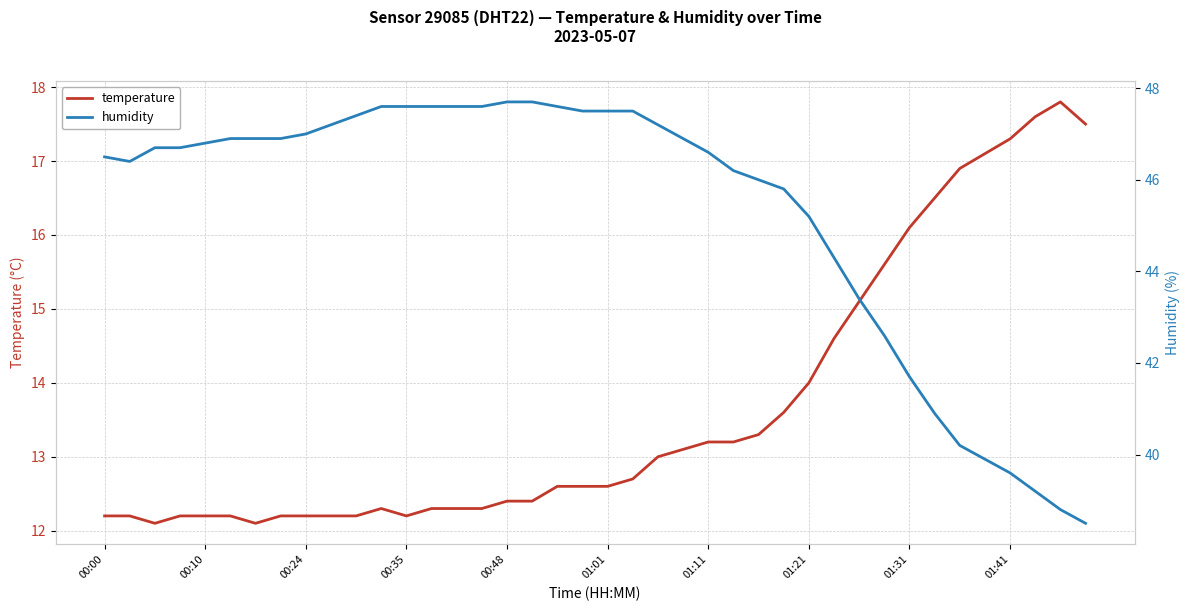

The temperature series shows 17.3 at 01:41. True or false?

True